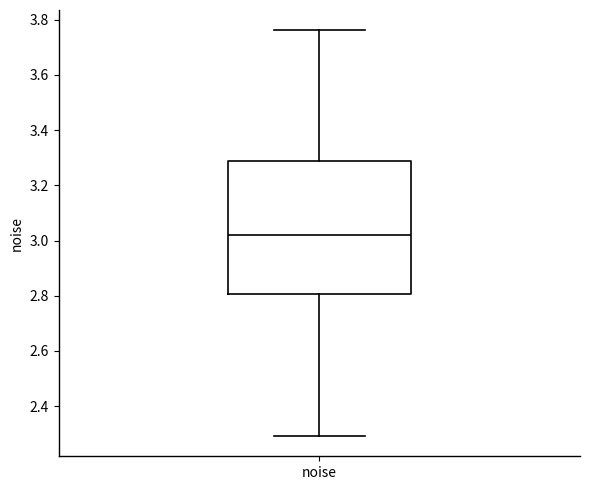

Where does the lower whisker of the box for noise end on the y-axis? The values are not printed on the chart, so give them approximately, as read against the axis.

2.30